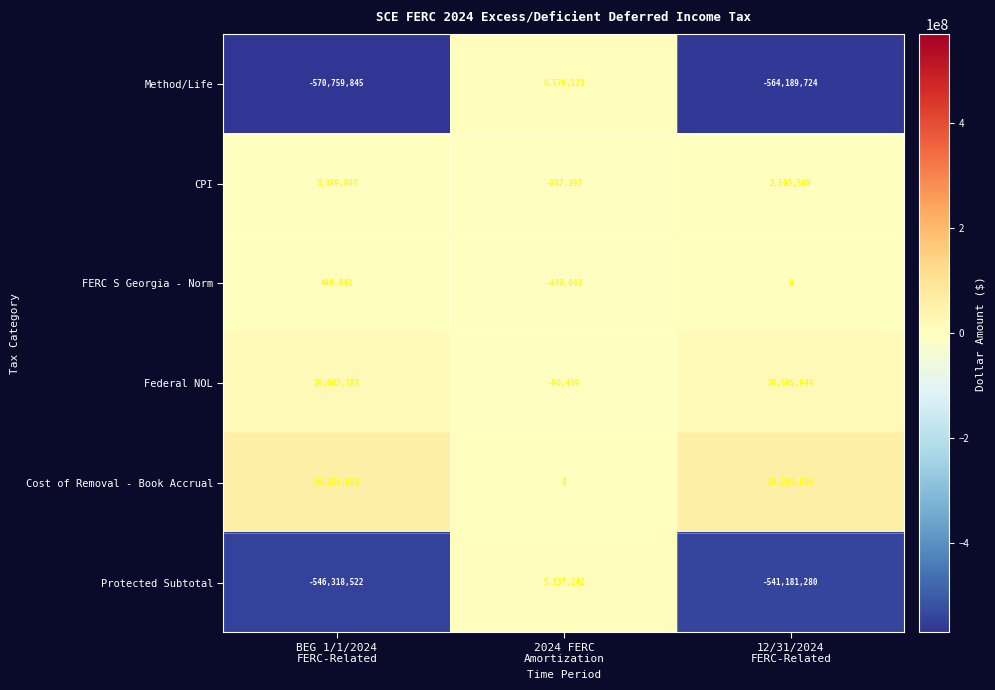

What is the total value across all series at 2024 FERC
Amortization?

10274484